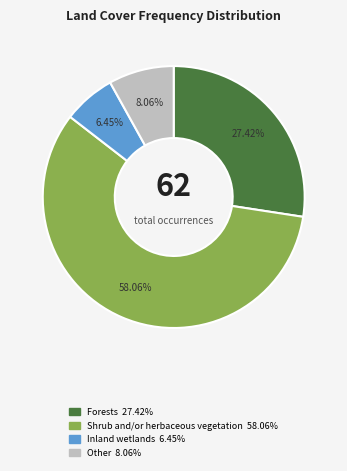

Does Inland wetlands represent more than half of the total?

No